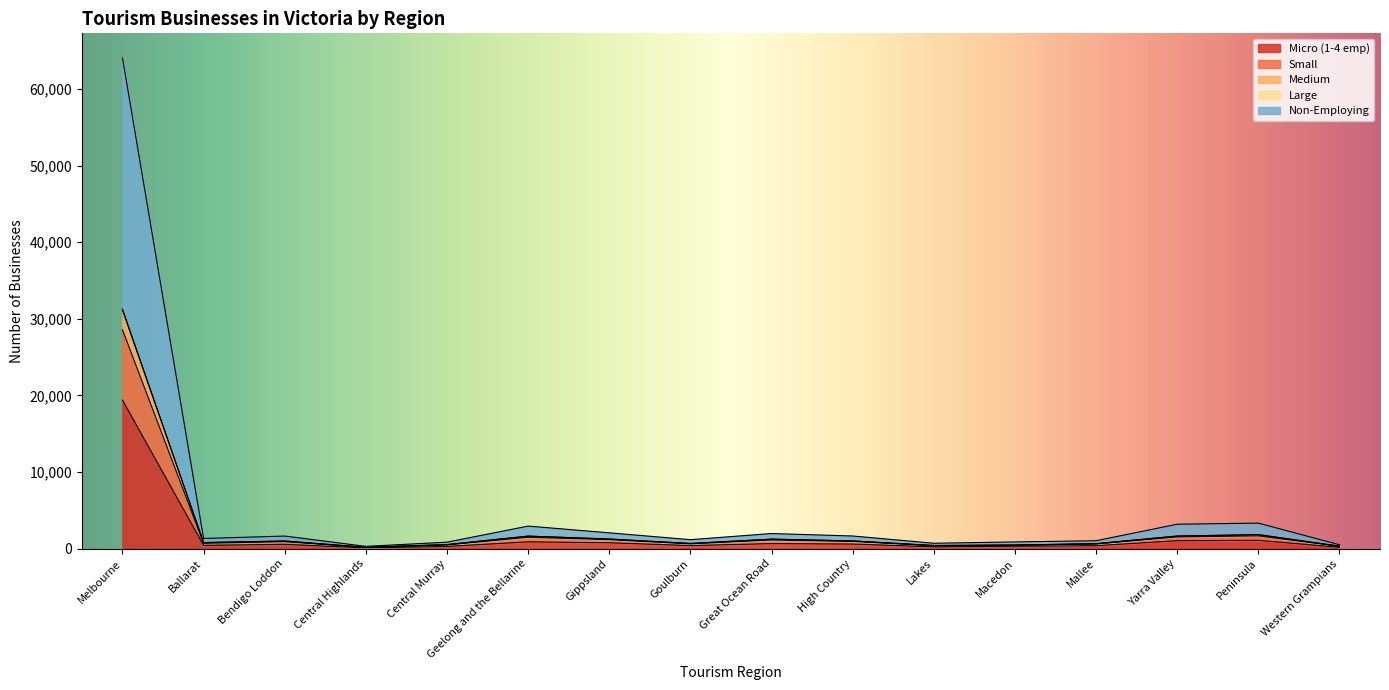

What is the value of the Medium point at the 1st from the left?

31269